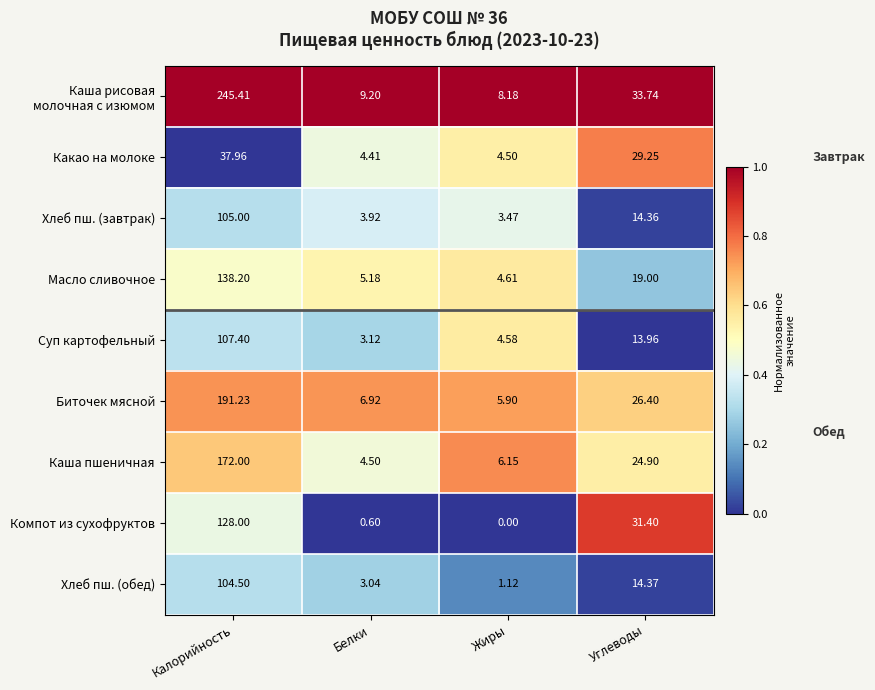

At which label does Каша пшеничная first exceed 24?

Калорийность